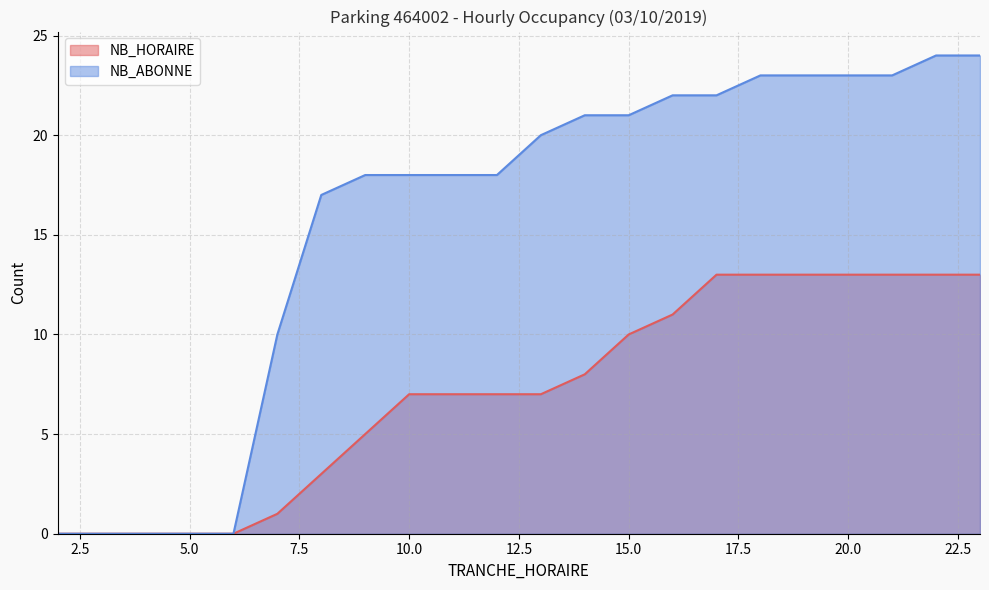

Reading right to left, what are all the values shown in this chart?

NB_HORAIRE: 13	13	13	13	13	13	13	11	10	8	7	7	7	7	5	3	1	0	0	0	0	0
NB_ABONNE: 24	24	23	23	23	23	22	22	21	21	20	18	18	18	18	17	10	0	0	0	0	0